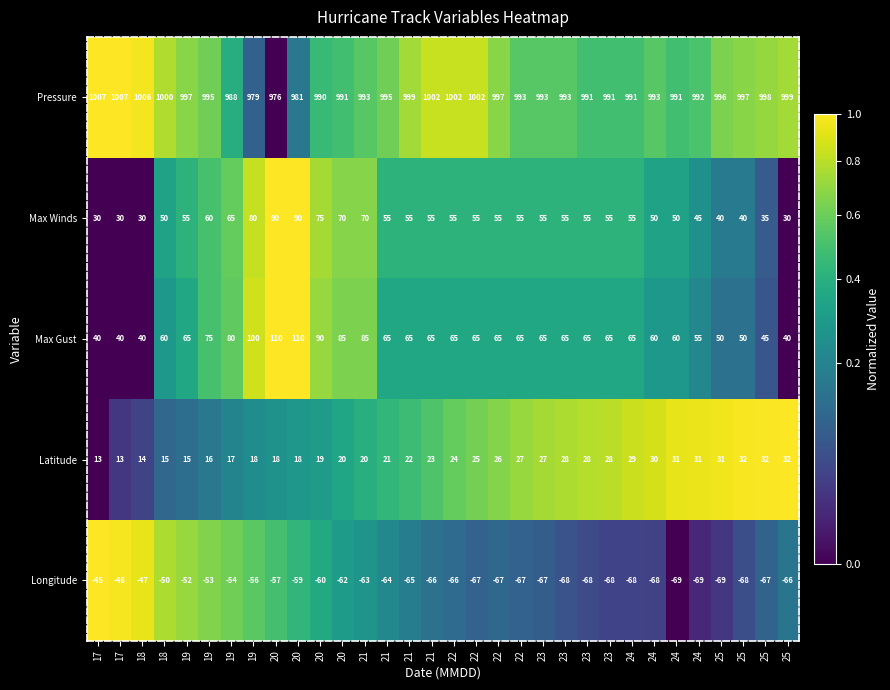

How many data points in Max Winds are less than 55?

11